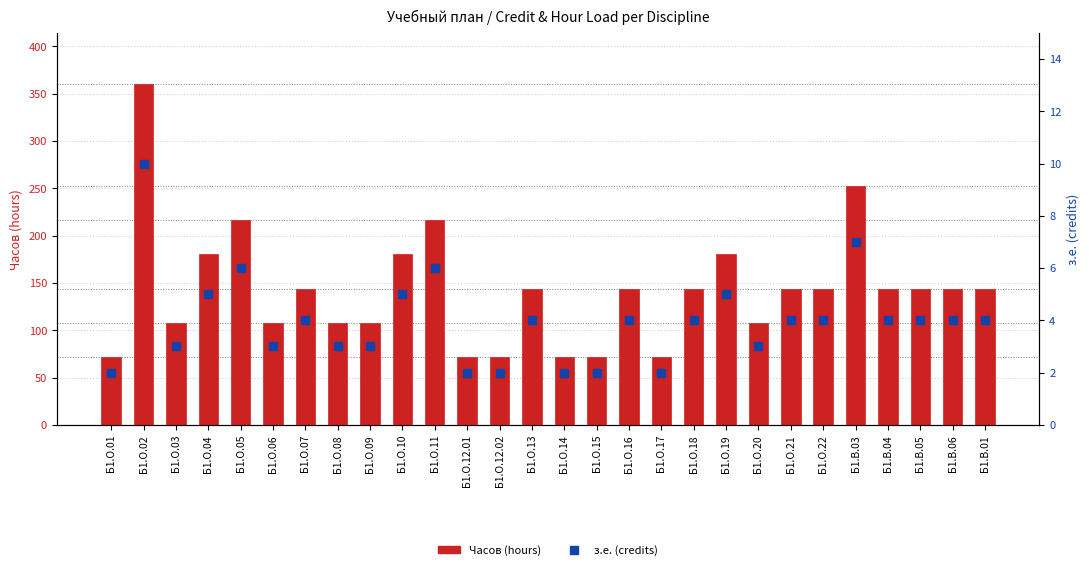

Is the value of з.е. (credits) at Б1.В.04 greater than the value of Часов (hours) at Б1.О.11?

No